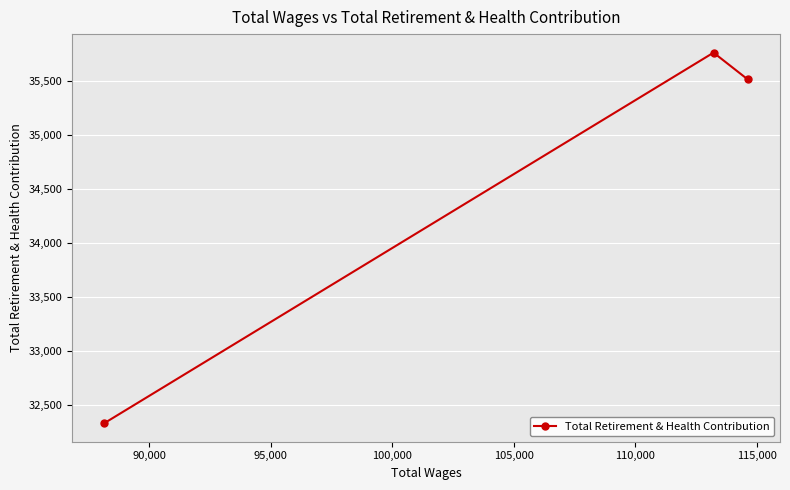

Does the chart display data point markers on the line(s)?

Yes